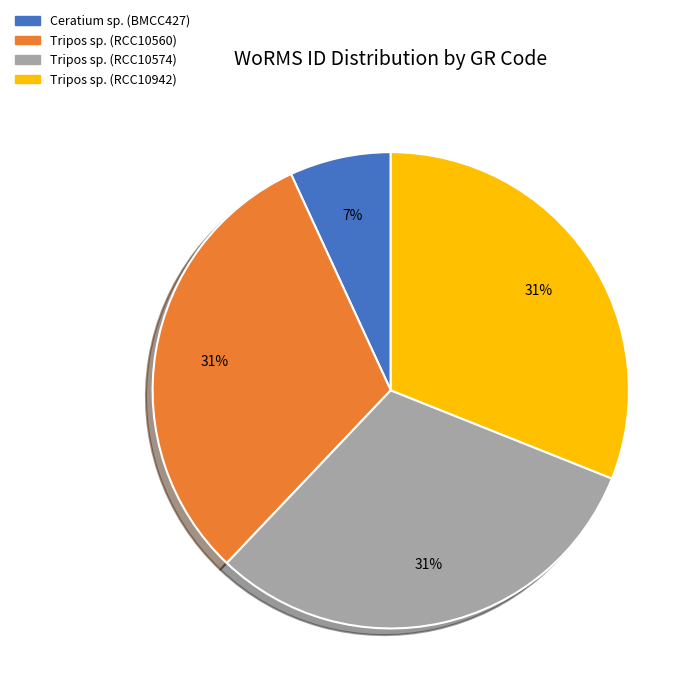

Is there a majority slice in this chart?

No